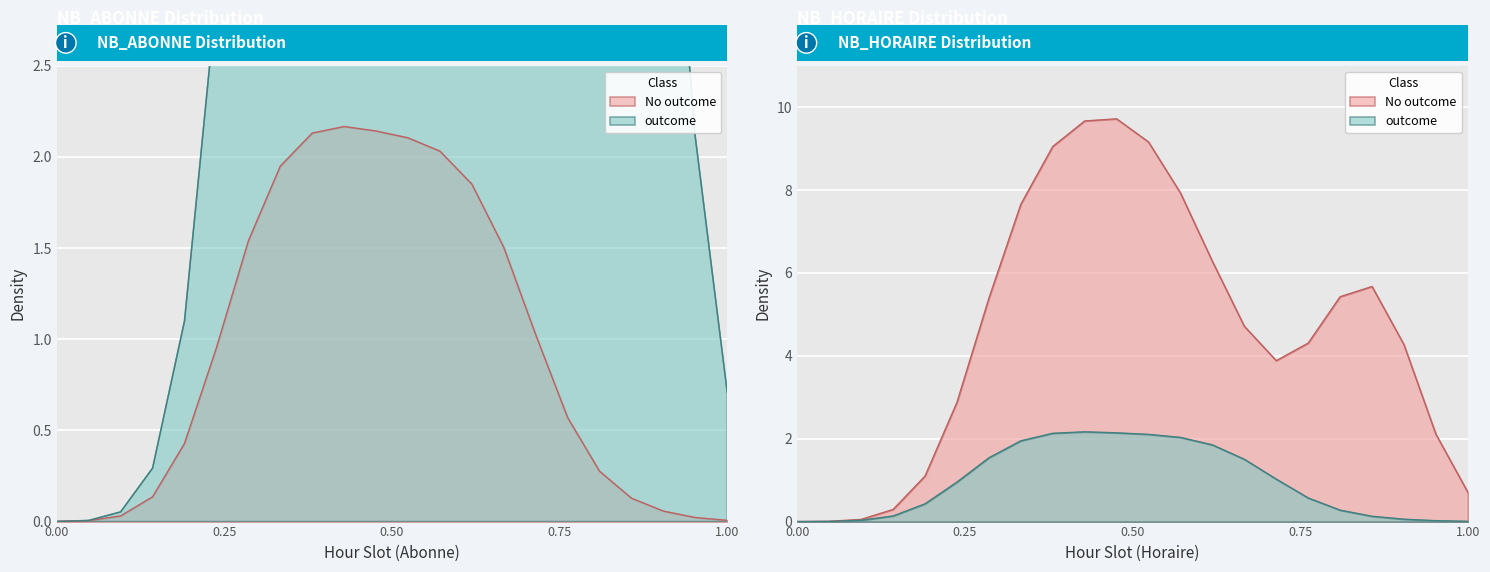

What is the sum of all values?

21.1